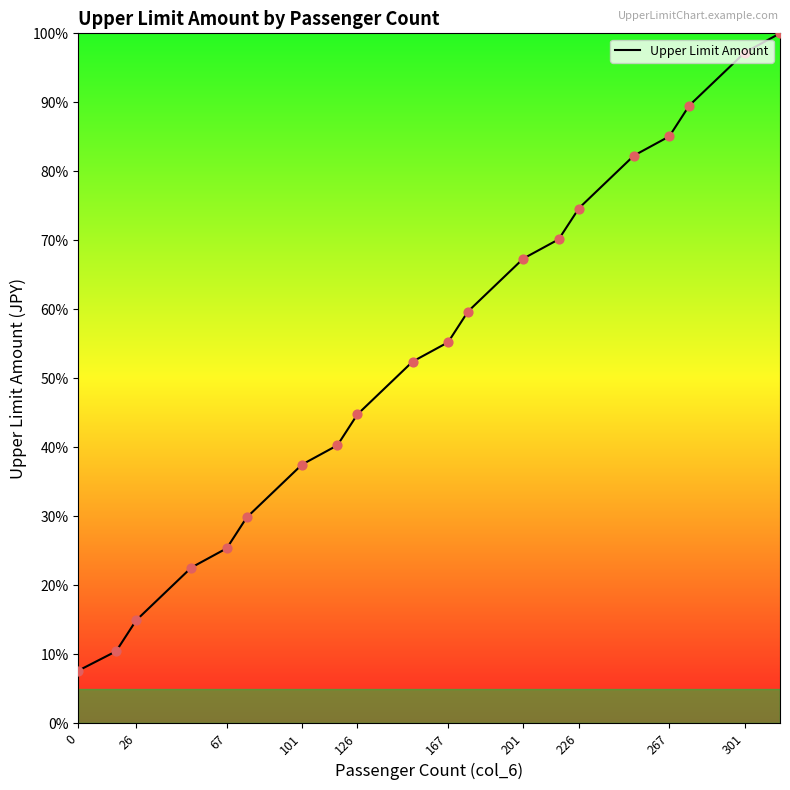

Approximately how many times larger is the value at 151 compared to 317?

0.5